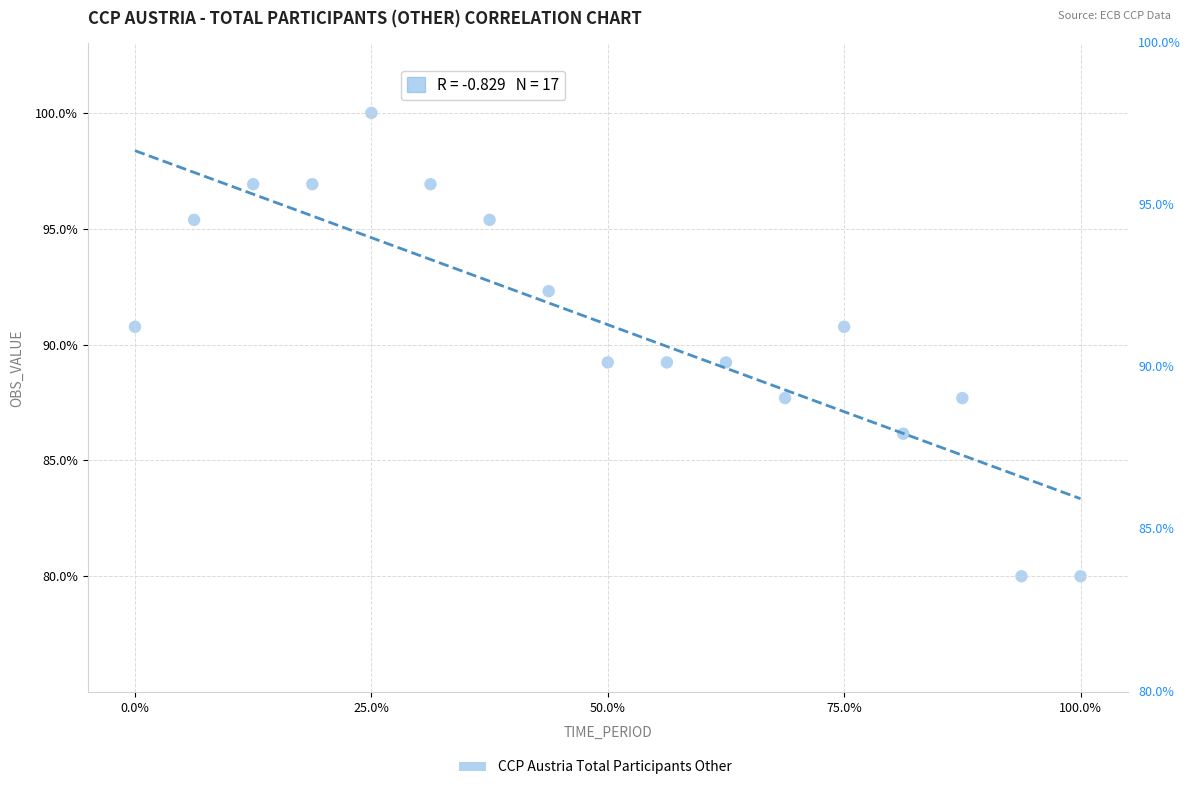

What is the range of X values (max minus min)?

100.0